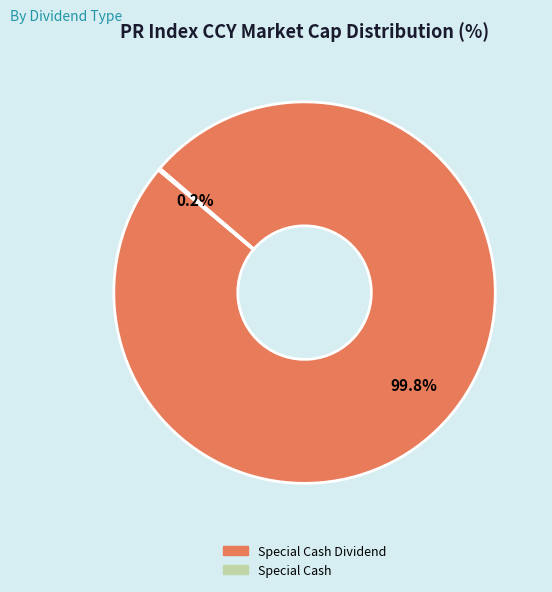

Does any single category account for the majority?

Yes